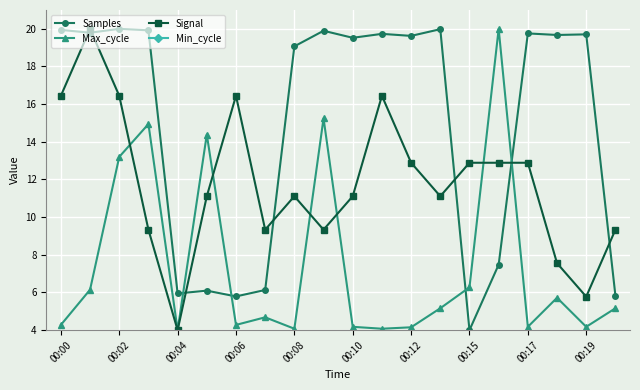

Where is the first local minimum for Max_cycle?

00:04